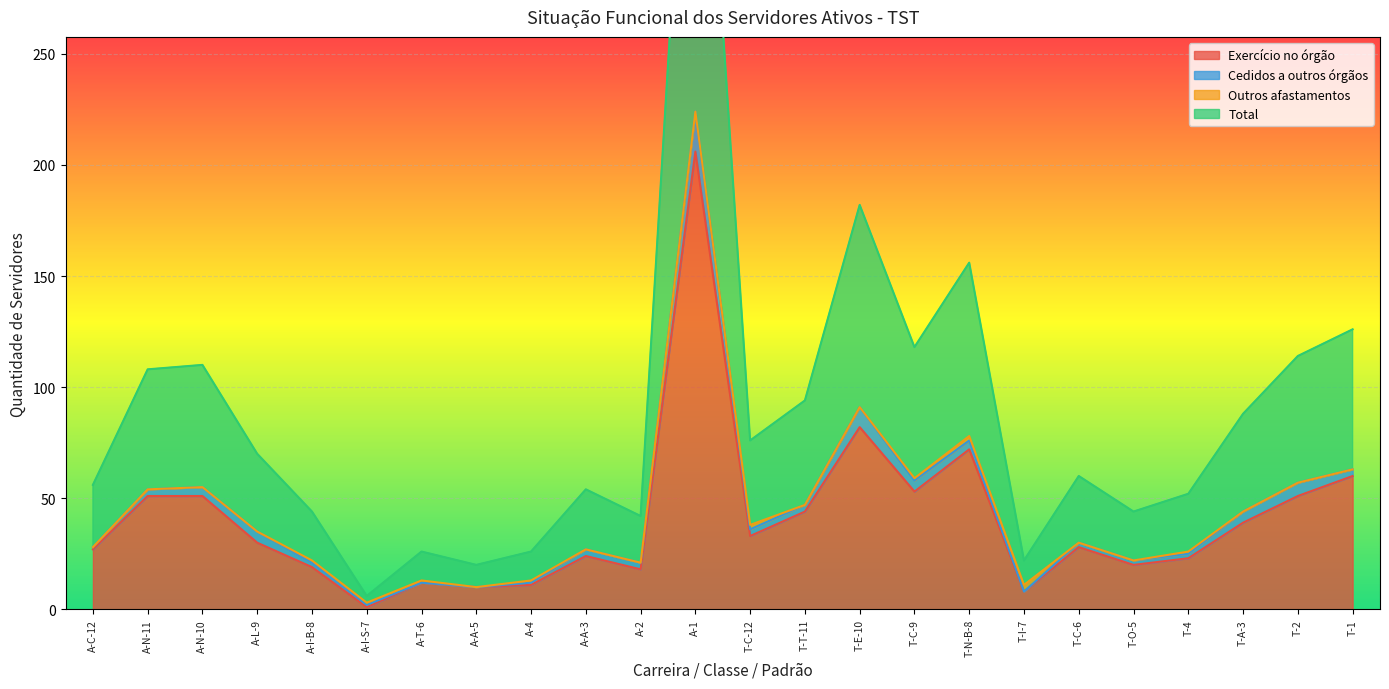

At which label is Exercício no órgão closest to 103?

T-E-10